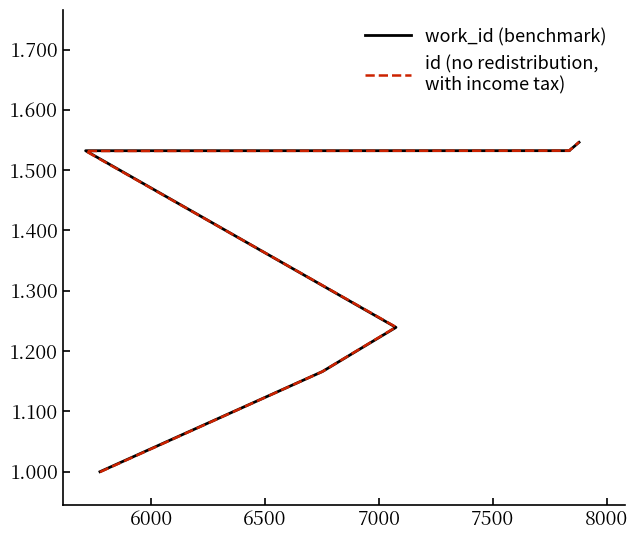

What is the smallest value displayed?

1.0